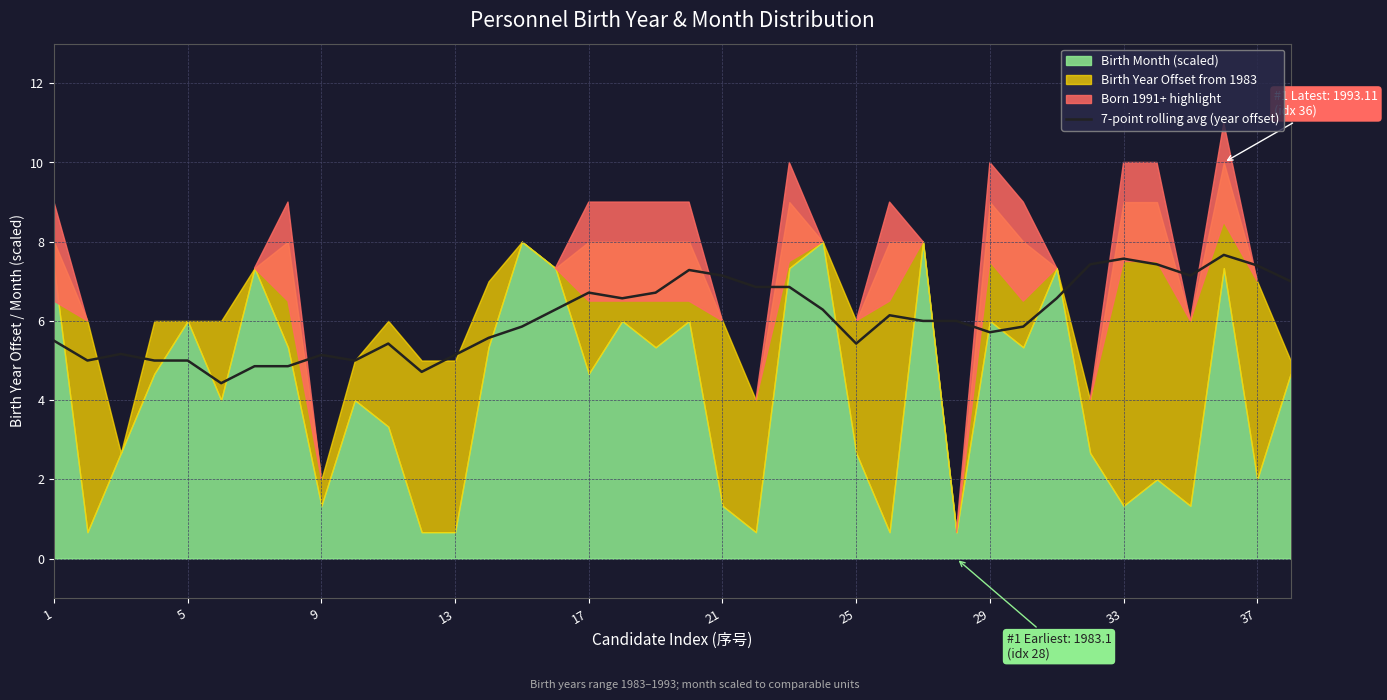

What is the highest value of the 7-point rolling avg (year offset) series?

7.7